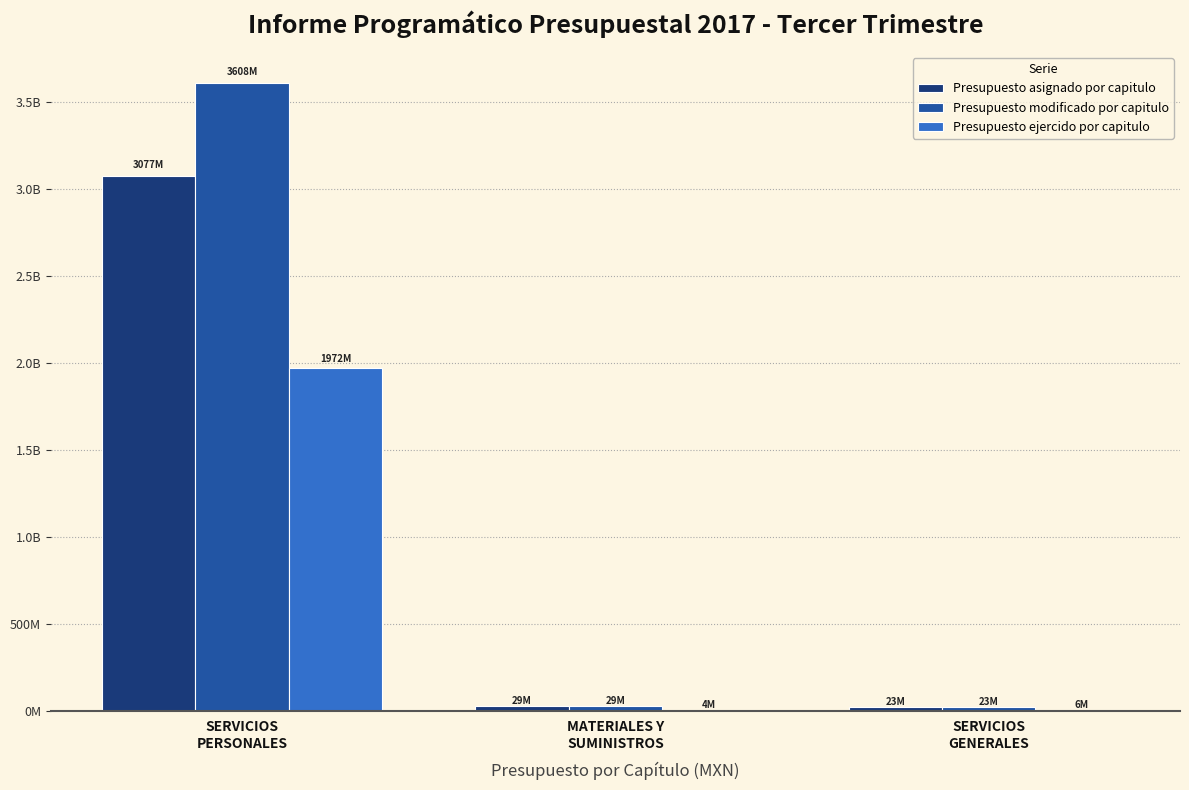

True or false: Presupuesto modificado por capitulo has a value of 29289773.2 at MATERIALES Y
SUMINISTROS.

True